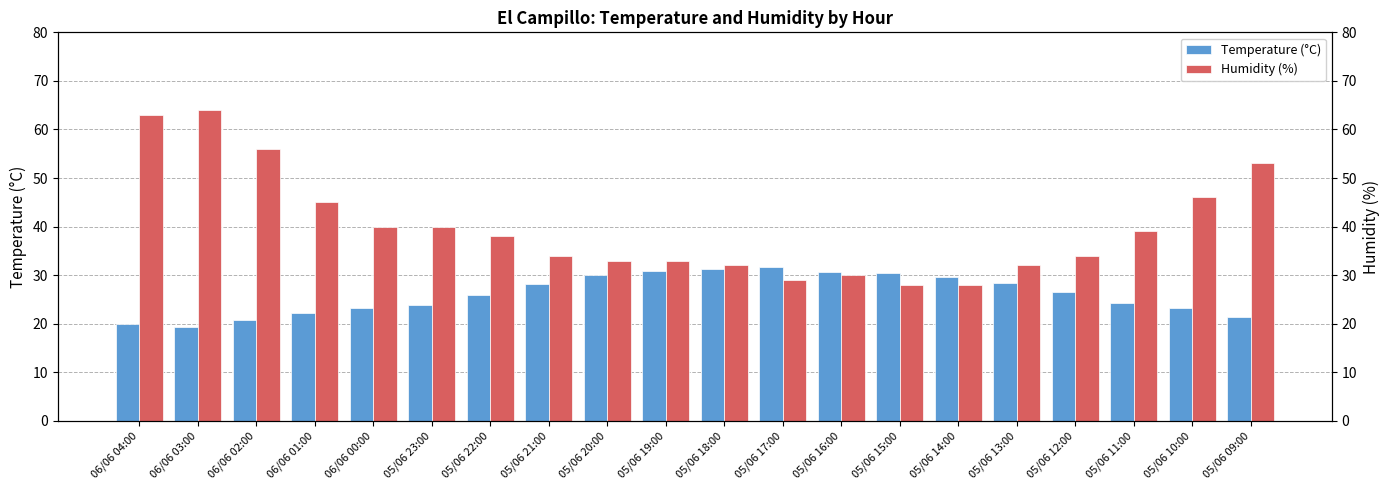

Is it true that Temperature (°C) equals 30.8 at 05/06 19:00?

True